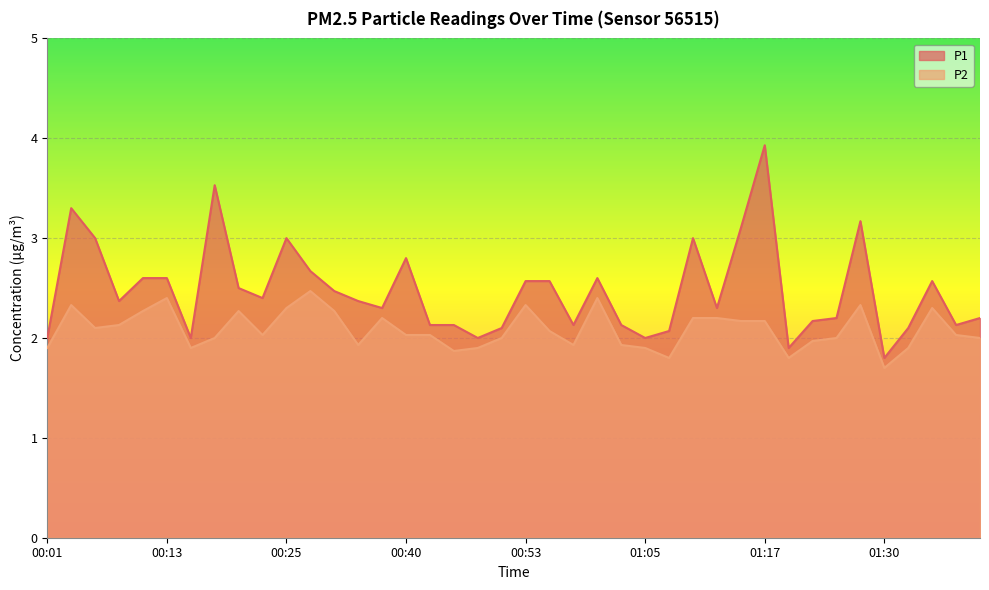

Reading left to right, what are all the values shown in this chart?

P1: 00:01=2.0	00:03=3.3	00:05=3.0	00:08=2.4	00:10=2.6	00:13=2.6	00:15=2.0	00:18=3.5	00:20=2.5	00:23=2.4	00:25=3.0	00:28=2.7	00:33=2.5	00:35=2.4	00:38=2.3	00:40=2.8	00:43=2.1	00:46=2.1	00:48=2.0	00:51=2.1	00:53=2.6	00:55=2.6	00:58=2.1	01:00=2.6	01:03=2.1	01:05=2.0	01:08=2.1	01:10=3.0	01:13=2.3	01:15=3.1	01:17=3.9	01:20=1.9	01:22=2.2	01:25=2.2	01:27=3.2	01:30=1.8	01:32=2.1	01:34=2.6	01:37=2.1	01:39=2.2
P2: 00:01=1.9	00:03=2.3	00:05=2.1	00:08=2.1	00:10=2.3	00:13=2.4	00:15=1.9	00:18=2.0	00:20=2.3	00:23=2.0	00:25=2.3	00:28=2.5	00:33=2.3	00:35=1.9	00:38=2.2	00:40=2.0	00:43=2.0	00:46=1.9	00:48=1.9	00:51=2.0	00:53=2.3	00:55=2.1	00:58=1.9	01:00=2.4	01:03=1.9	01:05=1.9	01:08=1.8	01:10=2.2	01:13=2.2	01:15=2.2	01:17=2.2	01:20=1.8	01:22=2.0	01:25=2.0	01:27=2.3	01:30=1.7	01:32=1.9	01:34=2.3	01:37=2.0	01:39=2.0